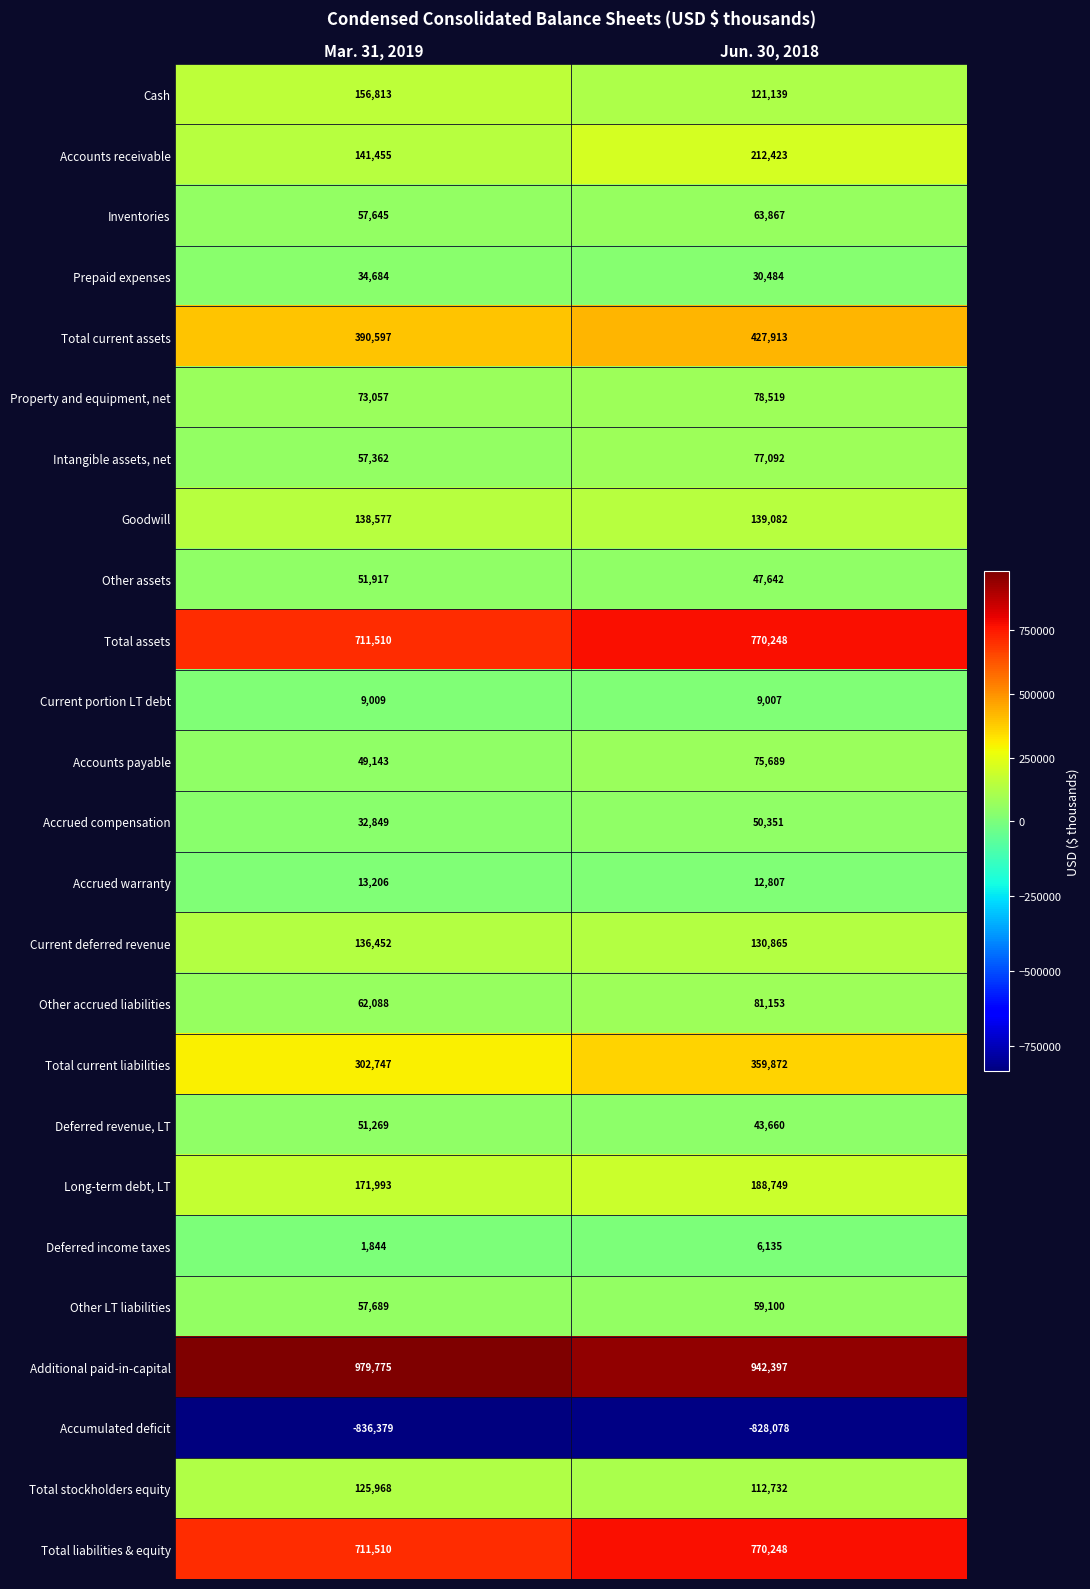

How many series are shown in this chart?

25